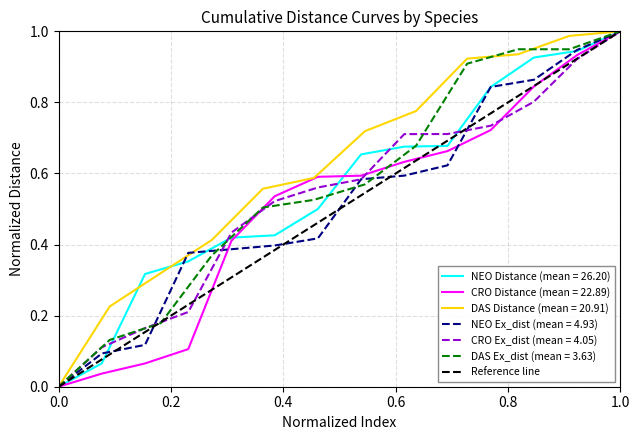

What is the highest value of the NEO Distance (mean = 26.20) series?

1.0